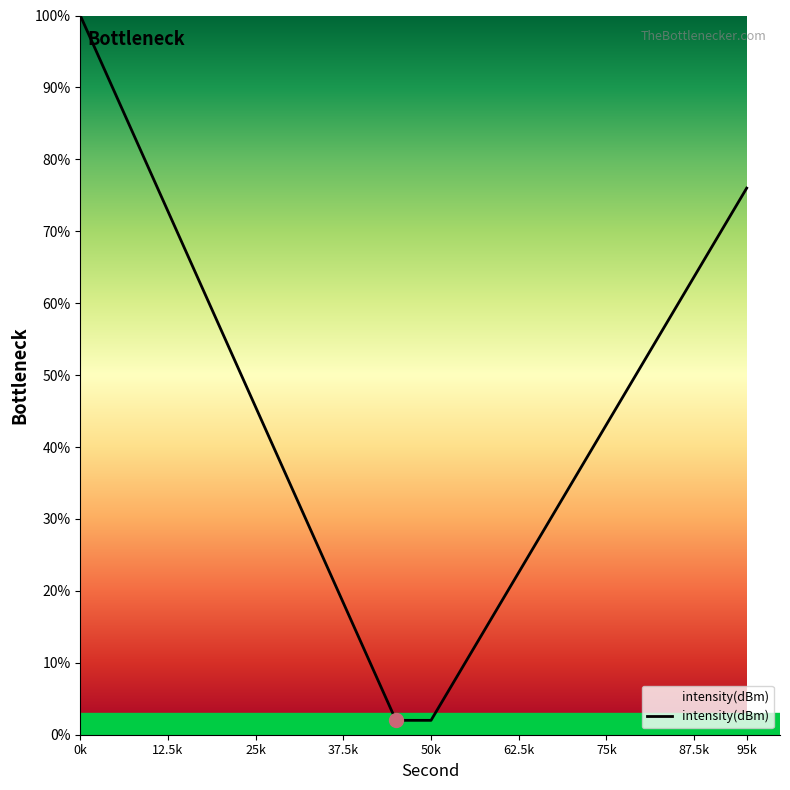

What is the difference between the maximum and minimum values?

98.0